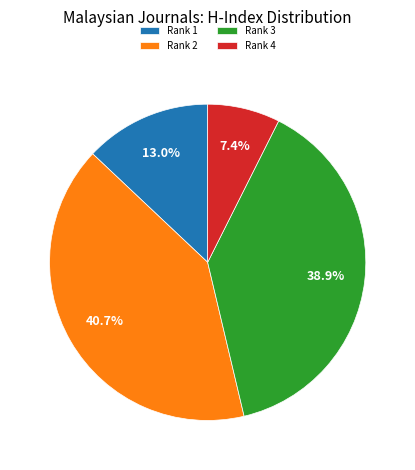

Which slice is the smallest?

Rank 4